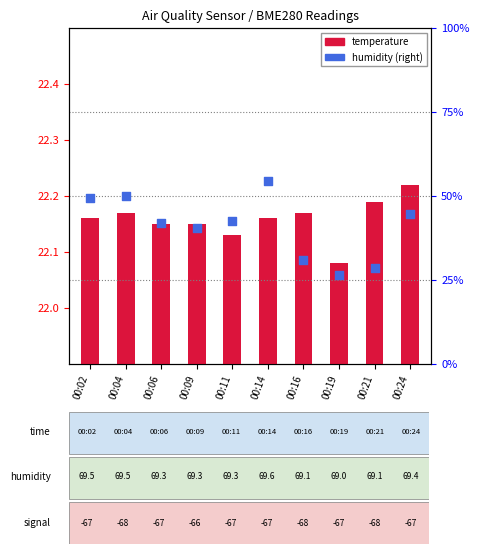

What are all the series names shown in the legend?

temperature, humidity